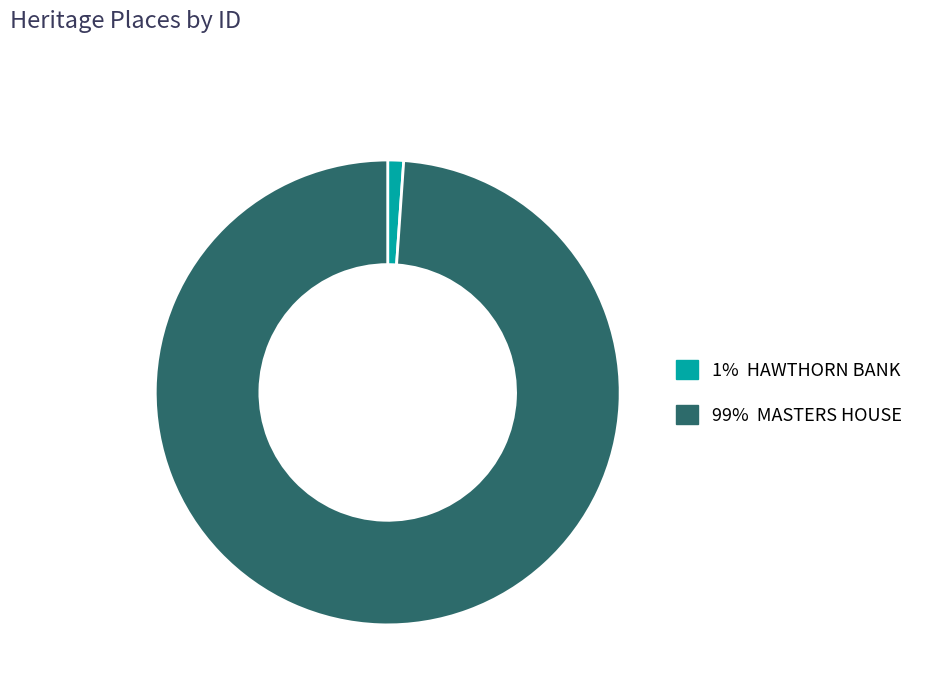

Is there a majority slice in this chart?

Yes